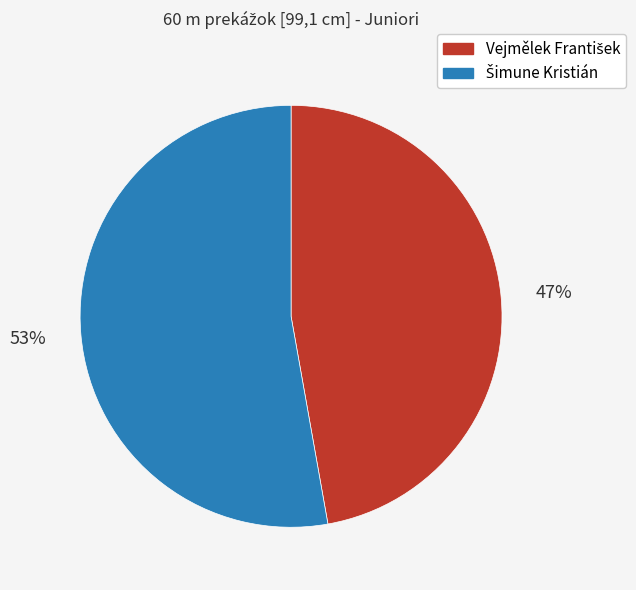

To the nearest percent, what is the difference between the largest and smallest slice percentages?

6%